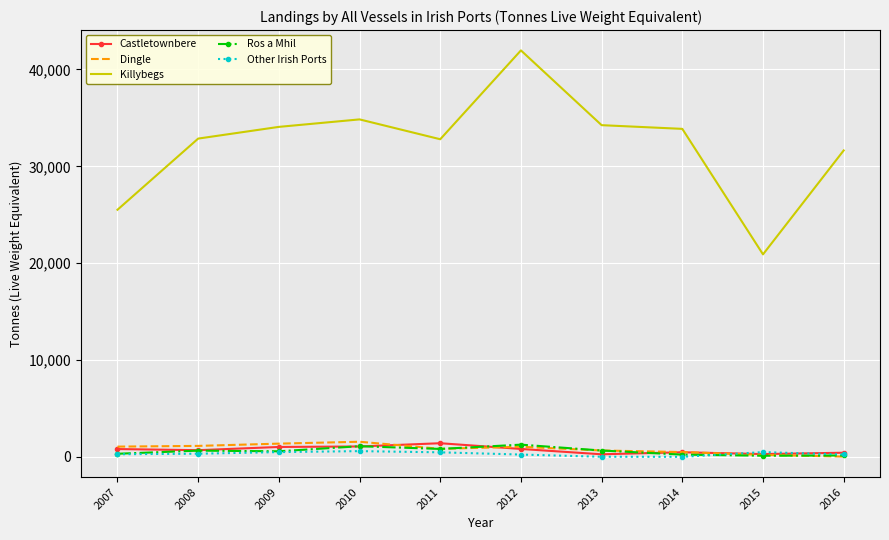

What is the highest value of the Dingle series?

1558